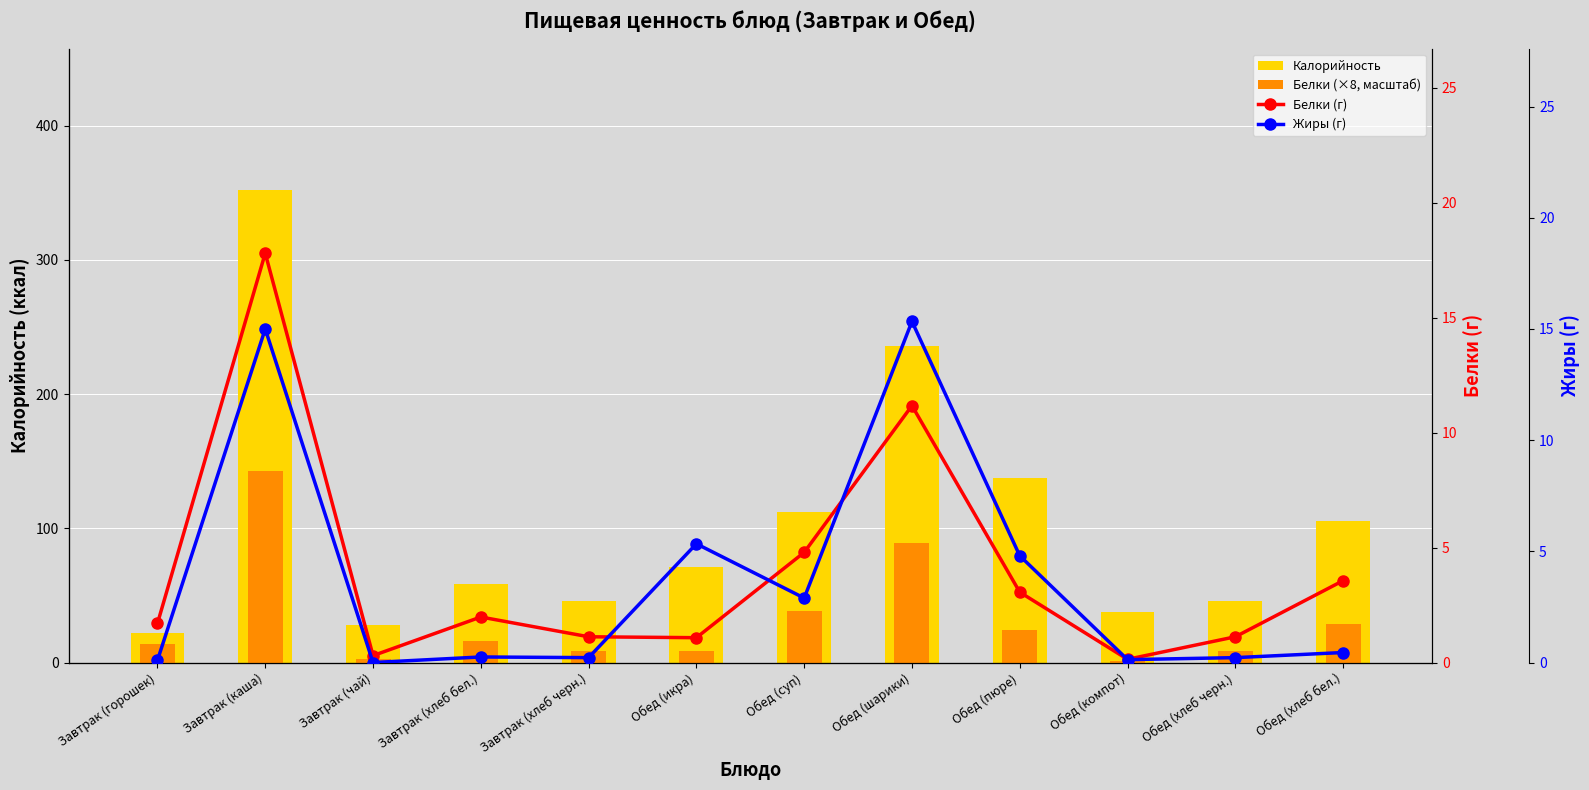

What is the greatest value displayed?

352.0